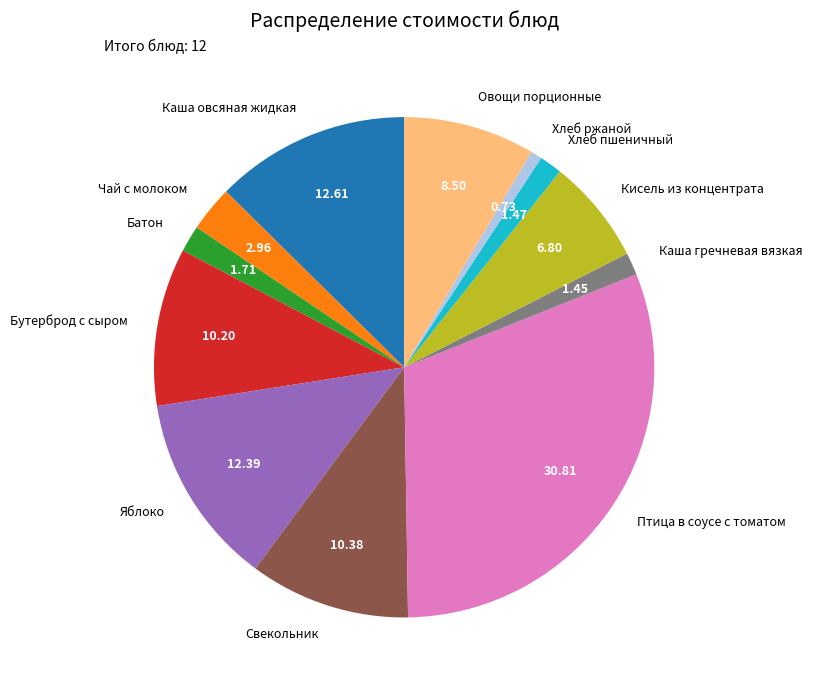

Which has a higher value, Птица в соусе с томатом or Хлеб ржаной?

Птица в соусе с томатом